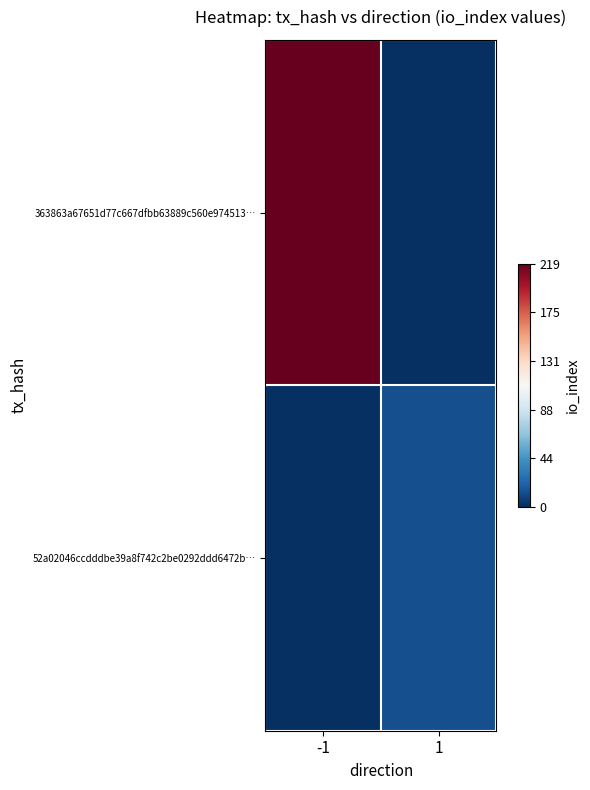

At which category is the sum across all series the highest?

-1